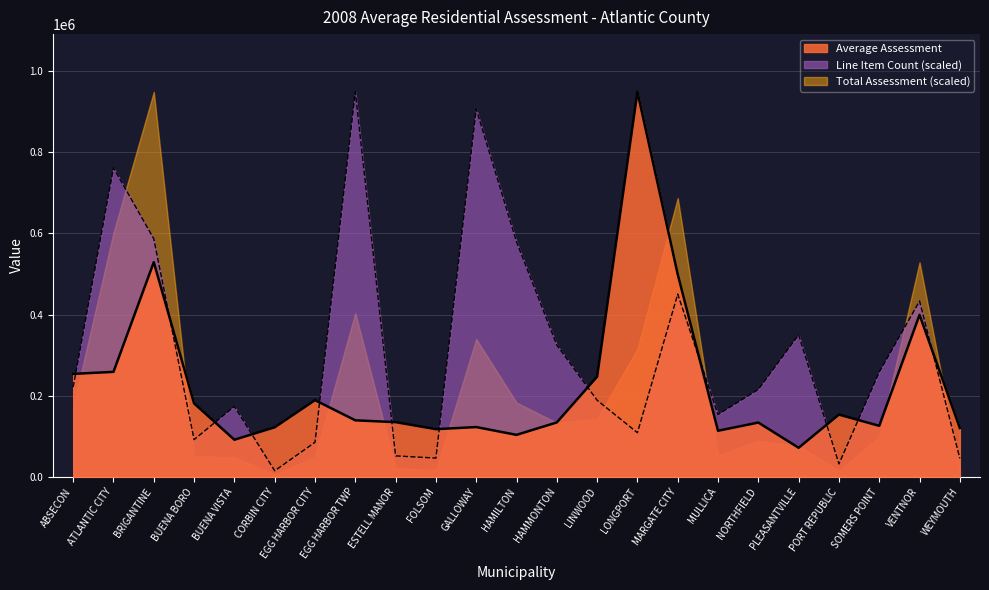

Is the value of Line Item Count (scaled) at EGG HARBOR TWP greater than the value of Total Assessment (scaled) at GALLOWAY?

Yes